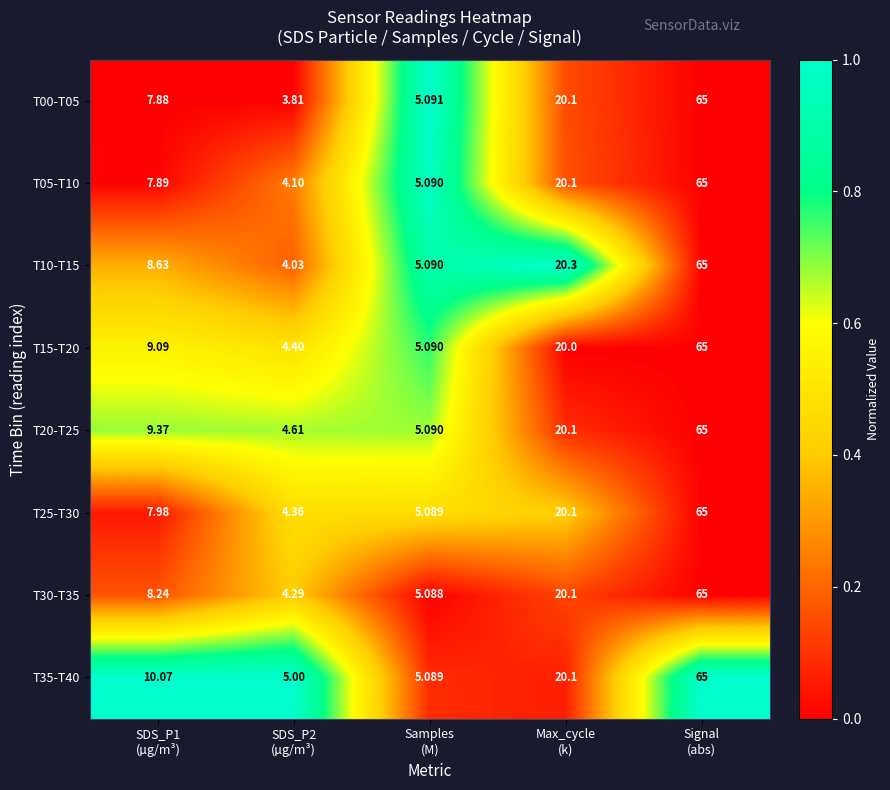

How many series are shown in this chart?

8